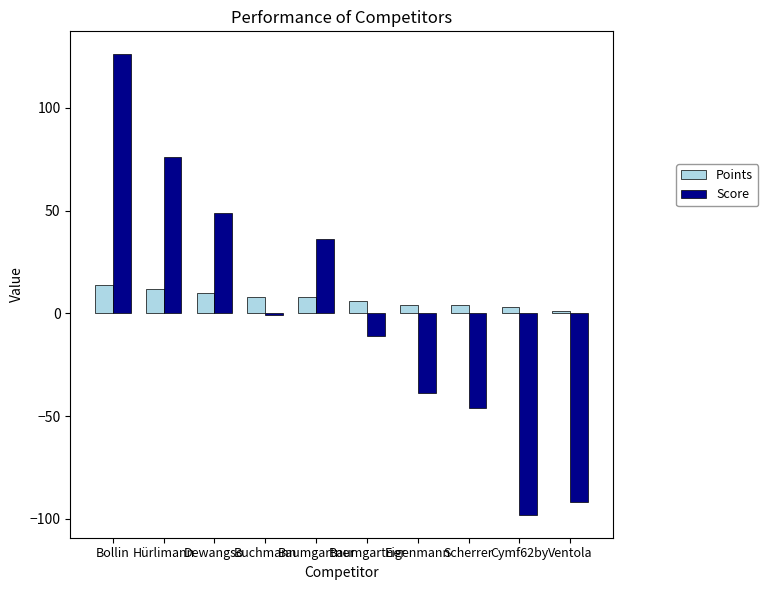

Is the value of Points at Baumgartner greater than the value of Score at Dewangso?

No